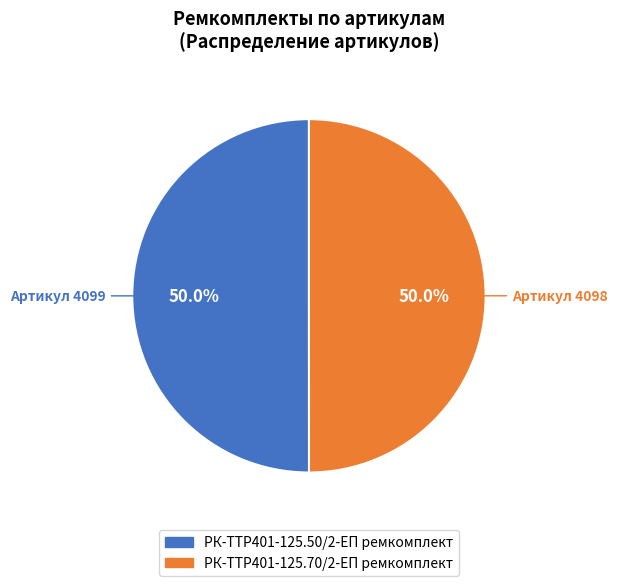

The РК-TTР401-125.50/2-ЕП ремкомплект slice represents 37% of the pie. True or false?

False